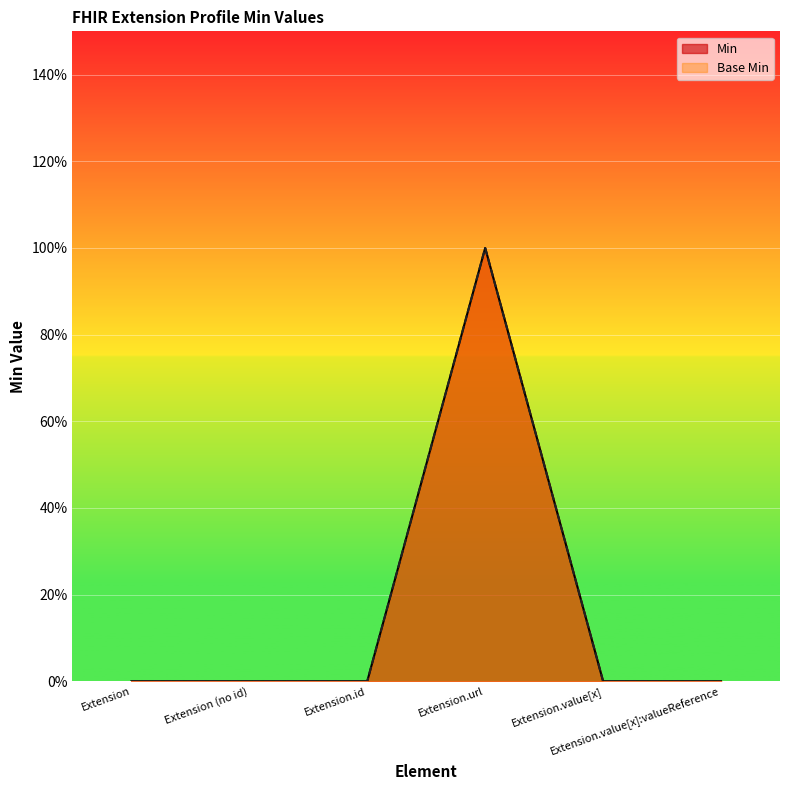

Reading right to left, list all the values displayed in this chart.

Min: Extension.value[x]:valueReference=0	Extension.value[x]=0	Extension.url=1	Extension.id=0	Extension (no id)=0	Extension=0
Base Min: Extension.value[x]:valueReference=0	Extension.value[x]=0	Extension.url=1	Extension.id=0	Extension (no id)=0	Extension=0